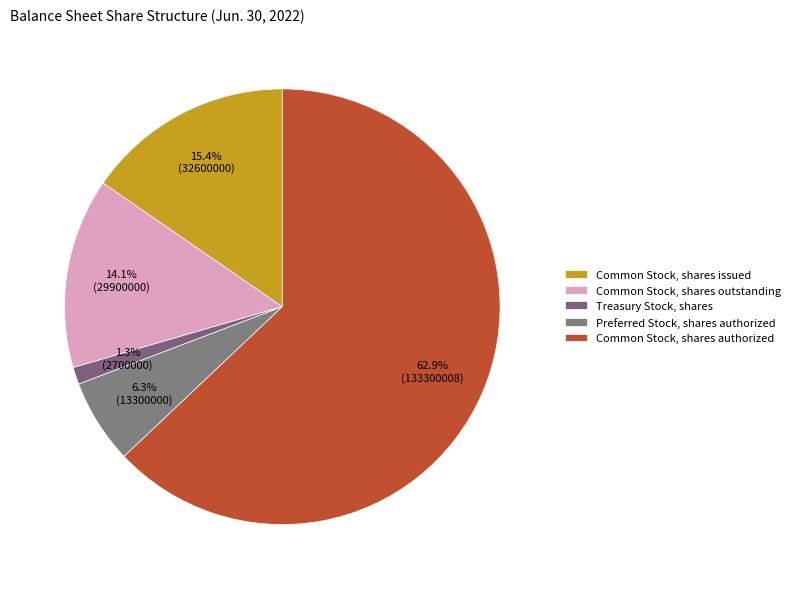

What percentage is the Common Stock, shares outstanding slice, to the nearest percent?

14%